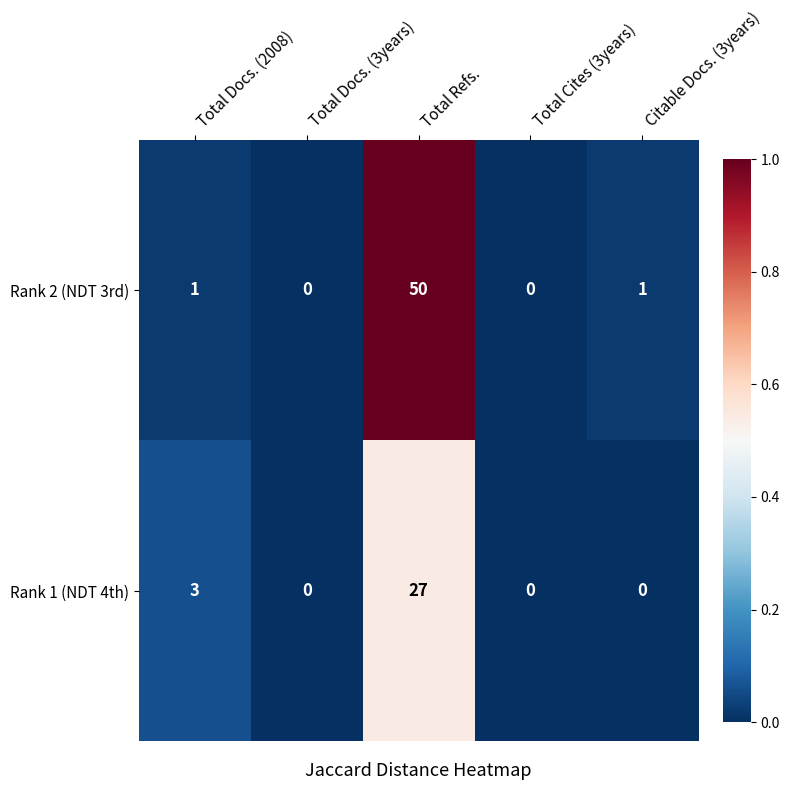

Rank the series by their average value, from highest to lowest.

Rank 2 (NDT 3rd), Rank 1 (NDT 4th)